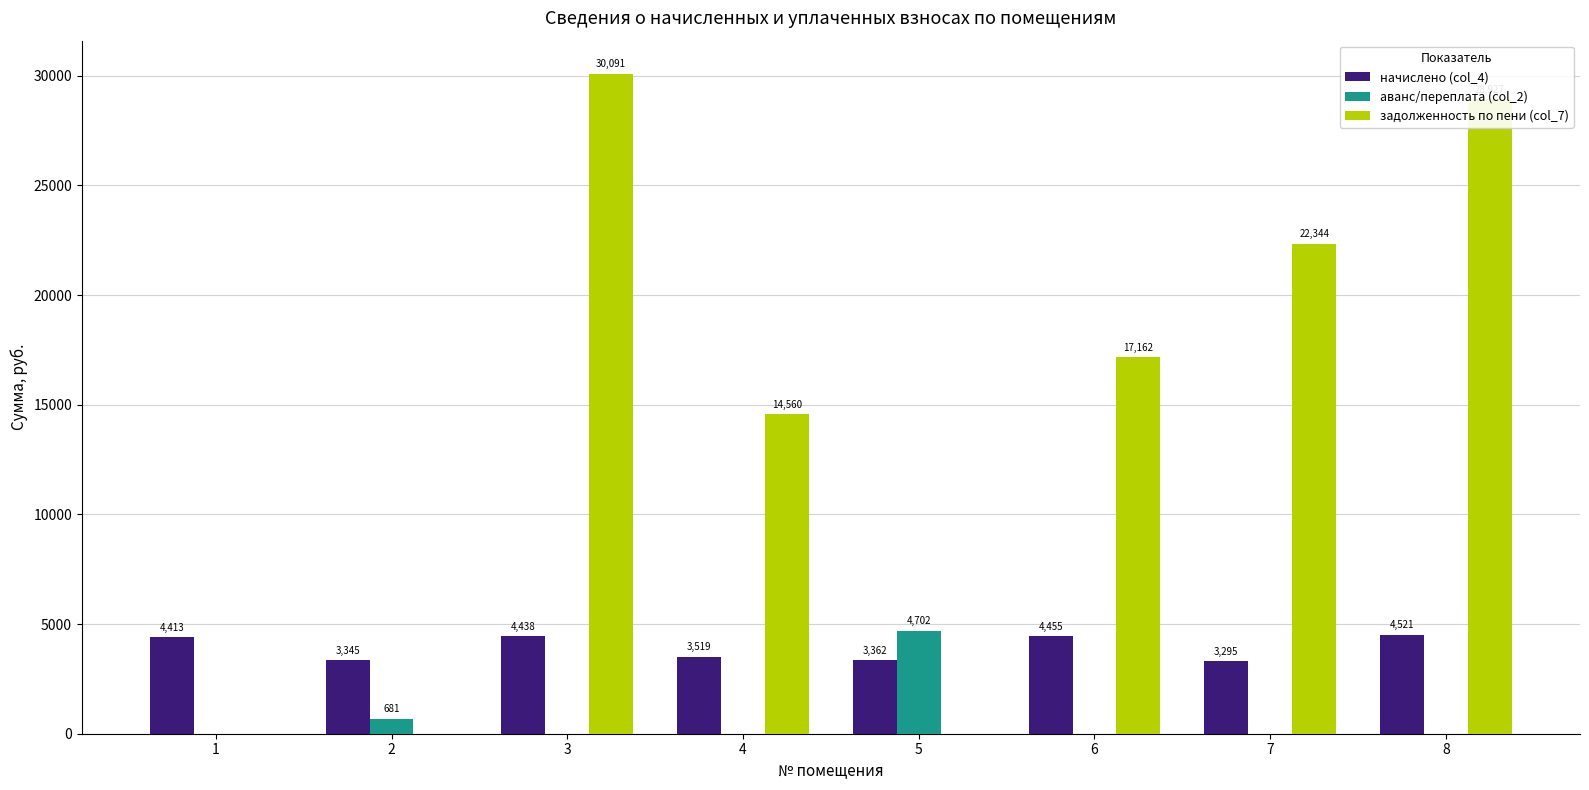

Which series has the largest total across all categories?

задолженность по пени (col_7)